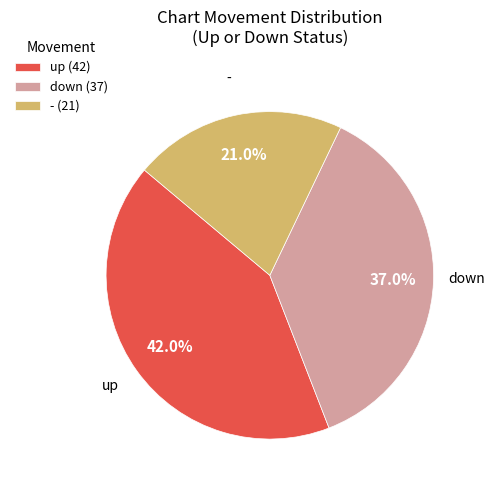

Combined, do - (21) and down (37) account for over 50%?

Yes